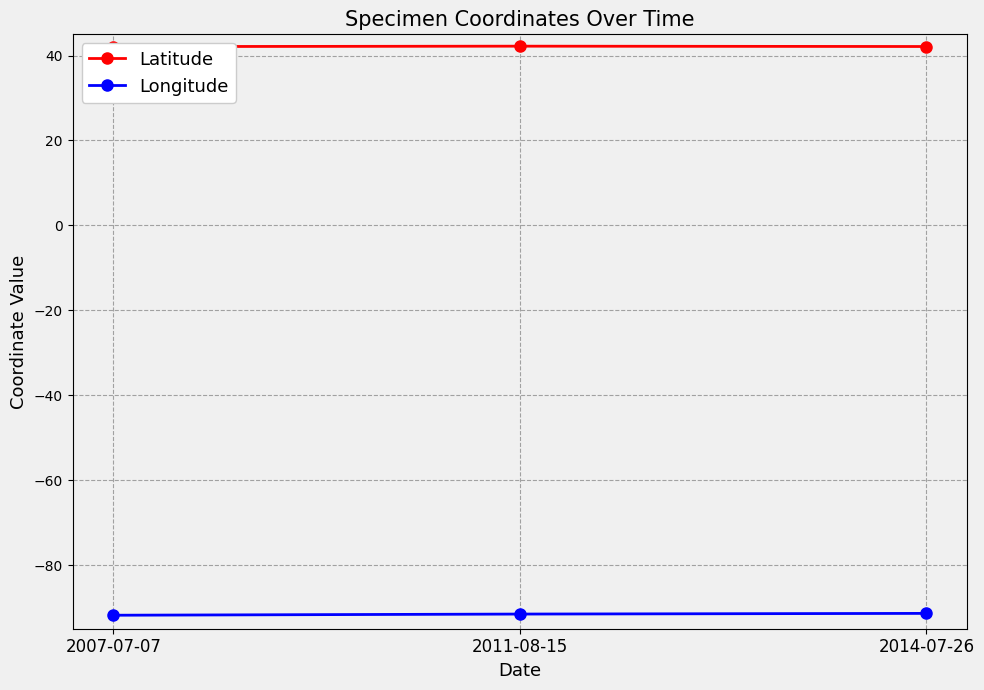

At which label does Longitude reach its minimum?

2007-07-07